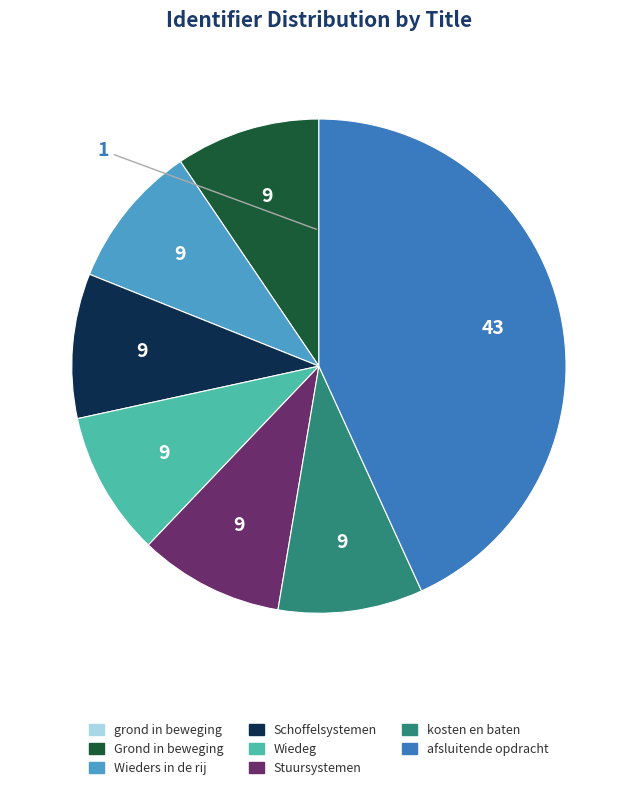

Is there a majority slice in this chart?

No